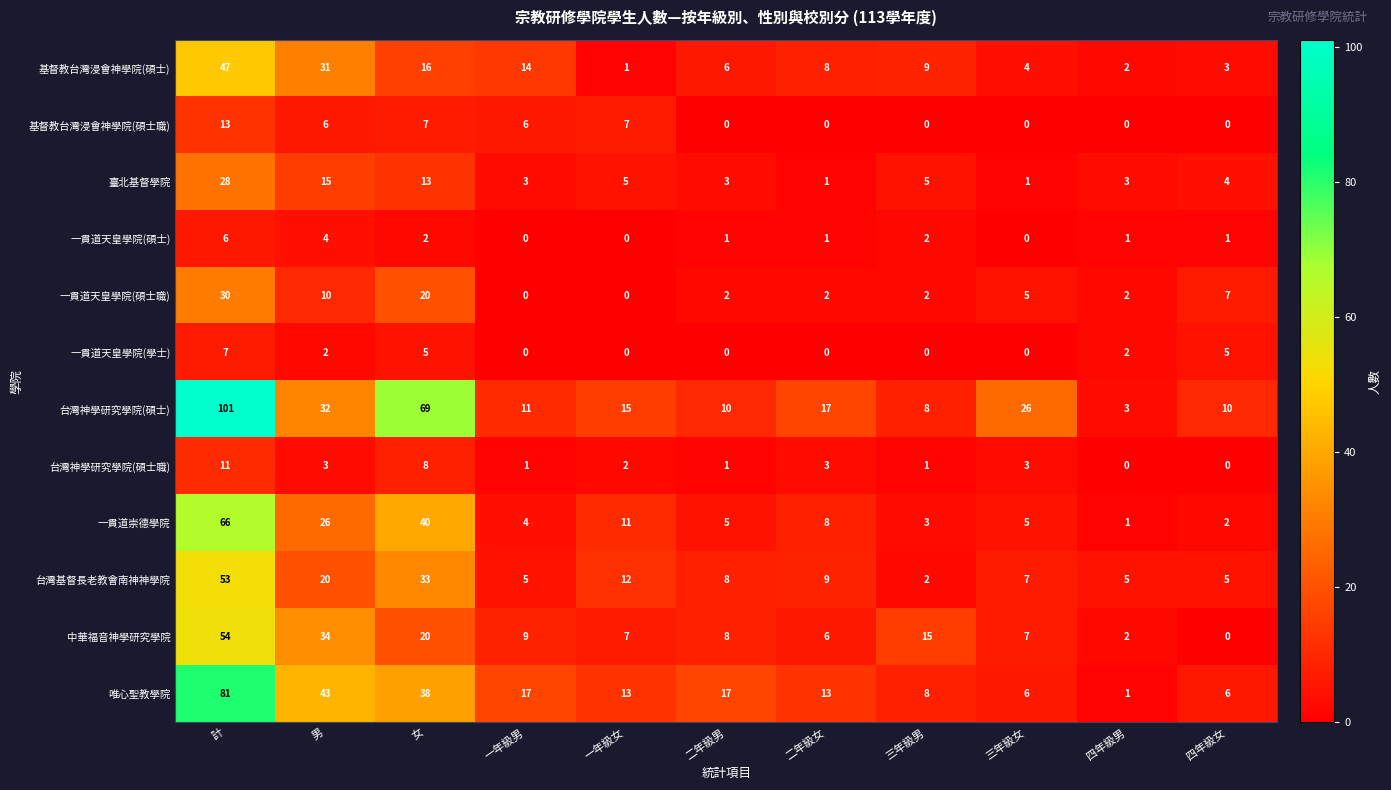

At which label does 一貫道天皇學院(碩士) reach its peak?

計